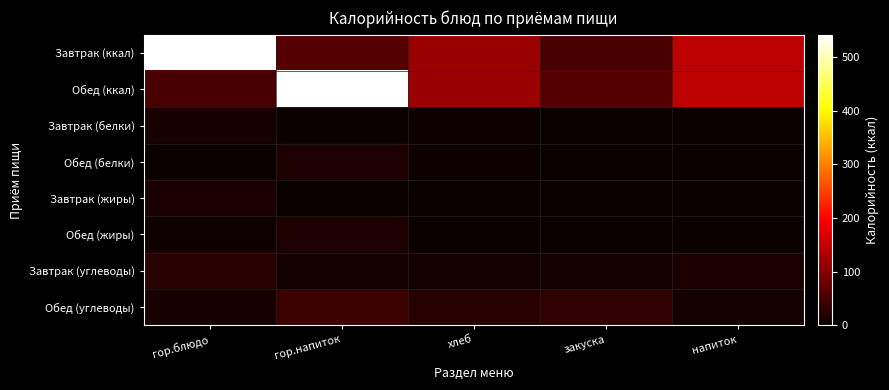

Reading right to left, transcribe all the data shown in this chart.

Завтрак (ккал): напиток=144.0	закуска=51.4	хлеб=116.9	гор.напиток=60.0	гор.блюдо=541.0
Обед (ккал): напиток=144.0	закуска=60.0	хлеб=116.9	гор.напиток=541.0	гор.блюдо=51.4
Завтрак (белки): напиток=0.6	закуска=1.0	хлеб=3.0	гор.напиток=0.0	гор.блюдо=12.0
Обед (белки): напиток=0.0	закуска=0.6	хлеб=4.0	гор.напиток=19.0	гор.блюдо=1.0
Завтрак (жиры): напиток=0.0	закуска=2.0	хлеб=0.5	гор.напиток=0.0	гор.блюдо=14.0
Обед (жиры): напиток=0.0	закуска=0.0	хлеб=0.5	гор.напиток=18.0	гор.блюдо=6.0
Завтрак (углеводы): напиток=15.0	закуска=9.0	хлеб=10.0	гор.напиток=10.0	гор.блюдо=24.0
Обед (углеводы): напиток=10.0	закуска=33.0	хлеб=24.0	гор.напиток=42.0	гор.блюдо=11.0